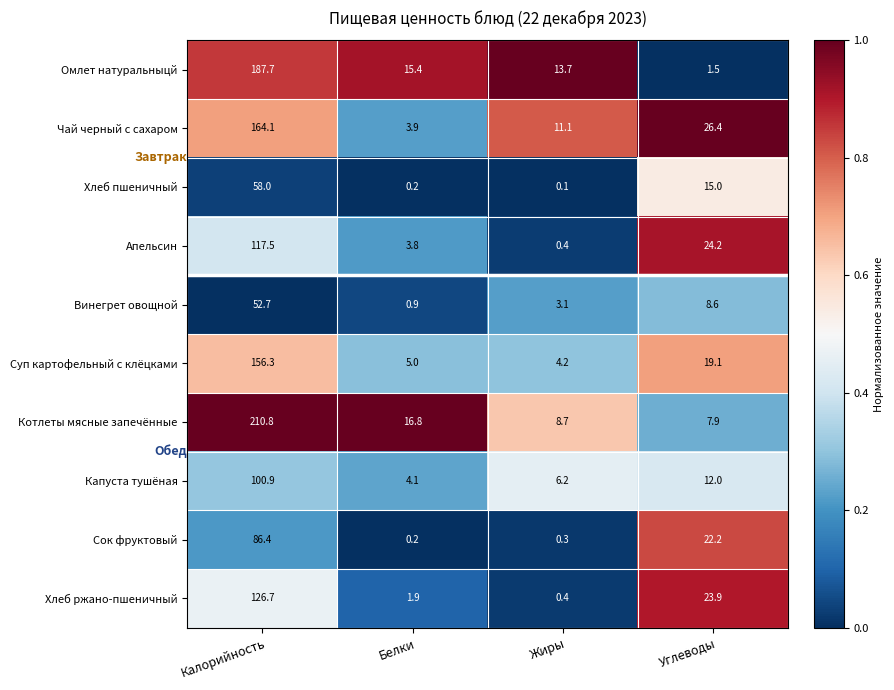

Which series changed the most between Жиры and Углеводы?

Апельсин